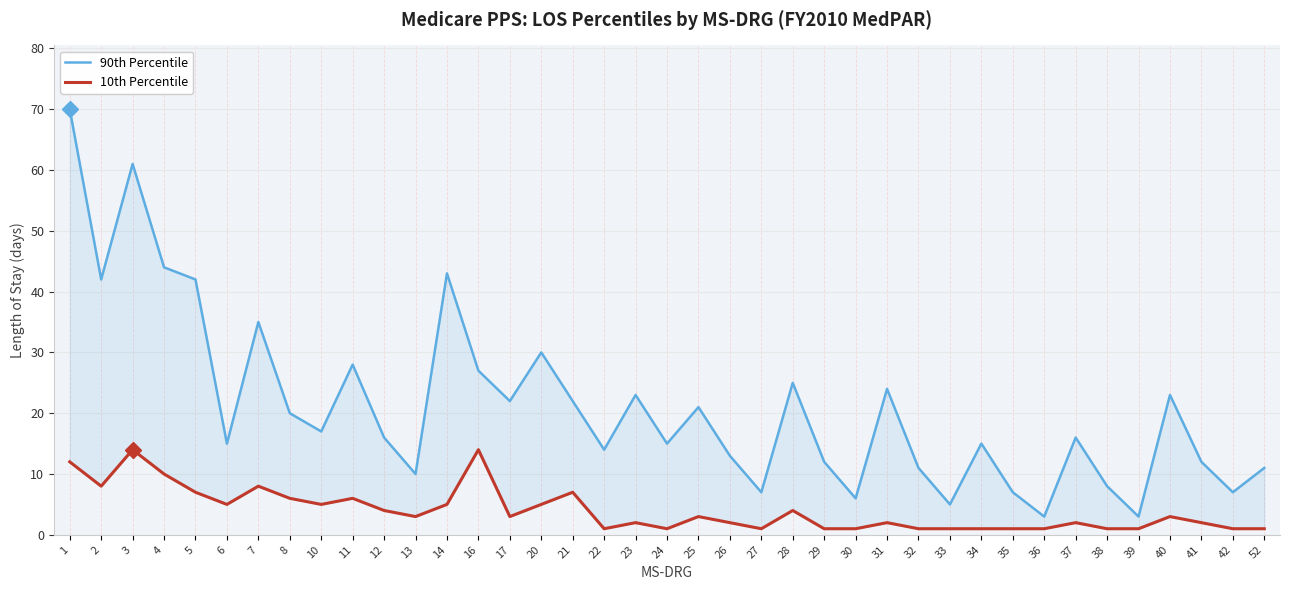

At 10, list the series in order from smallest to largest.

10th Percentile, 90th Percentile